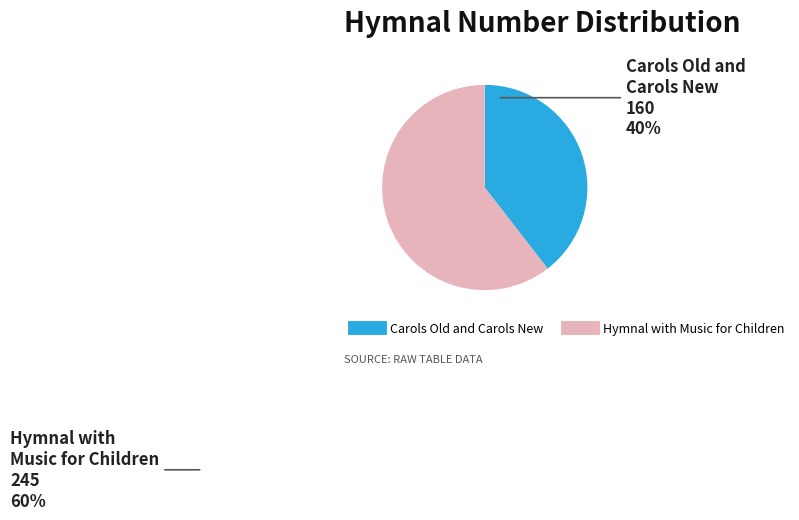

How many slices are in this pie chart?

2